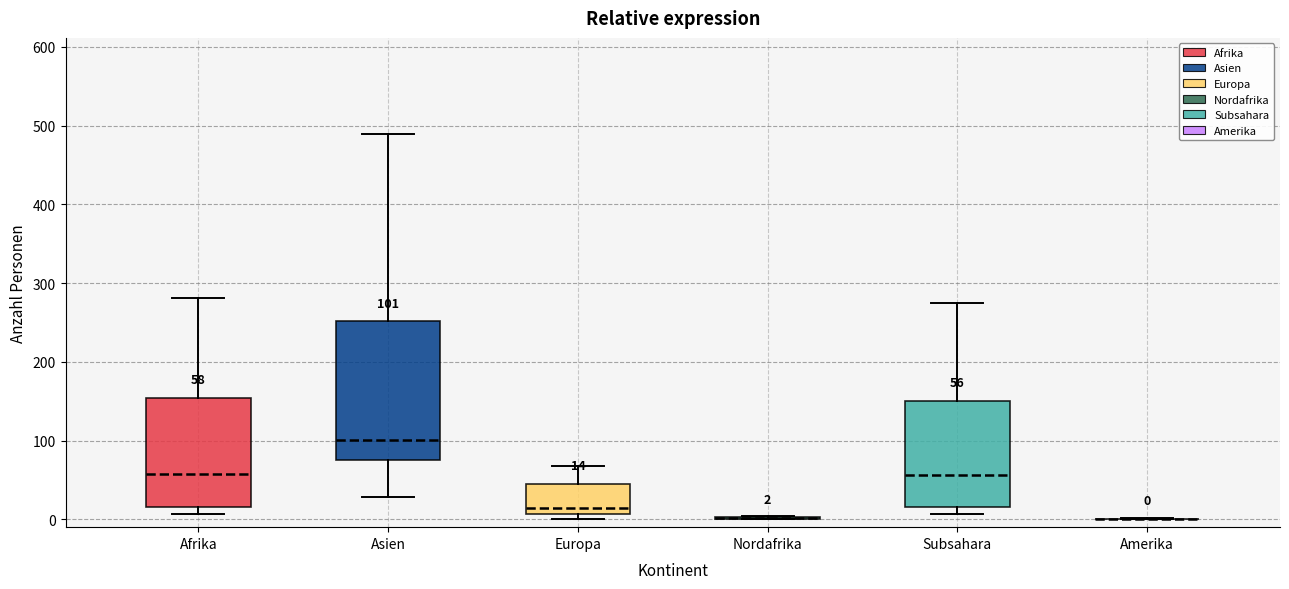

Comparing the boxes themselves (not the whiskers), which one is the tallest?

Asien